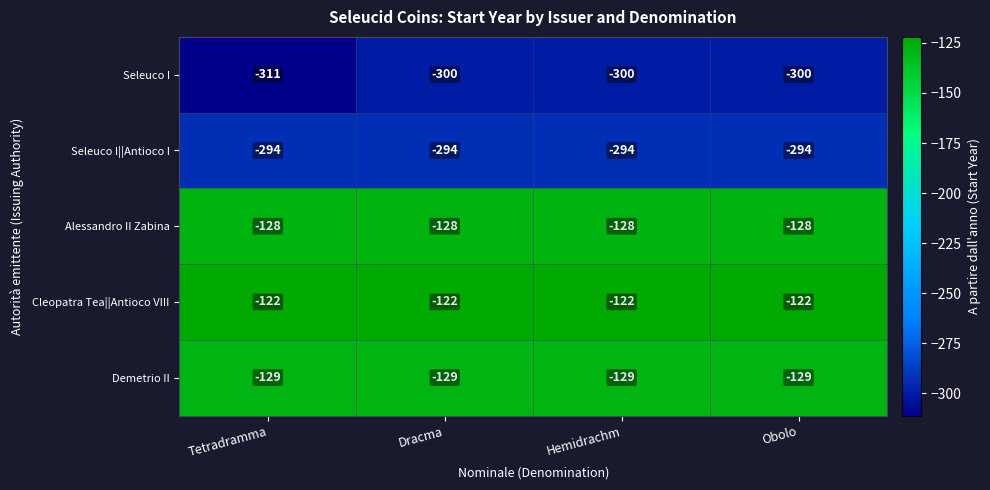

What is the maximum value shown in the chart?

-122